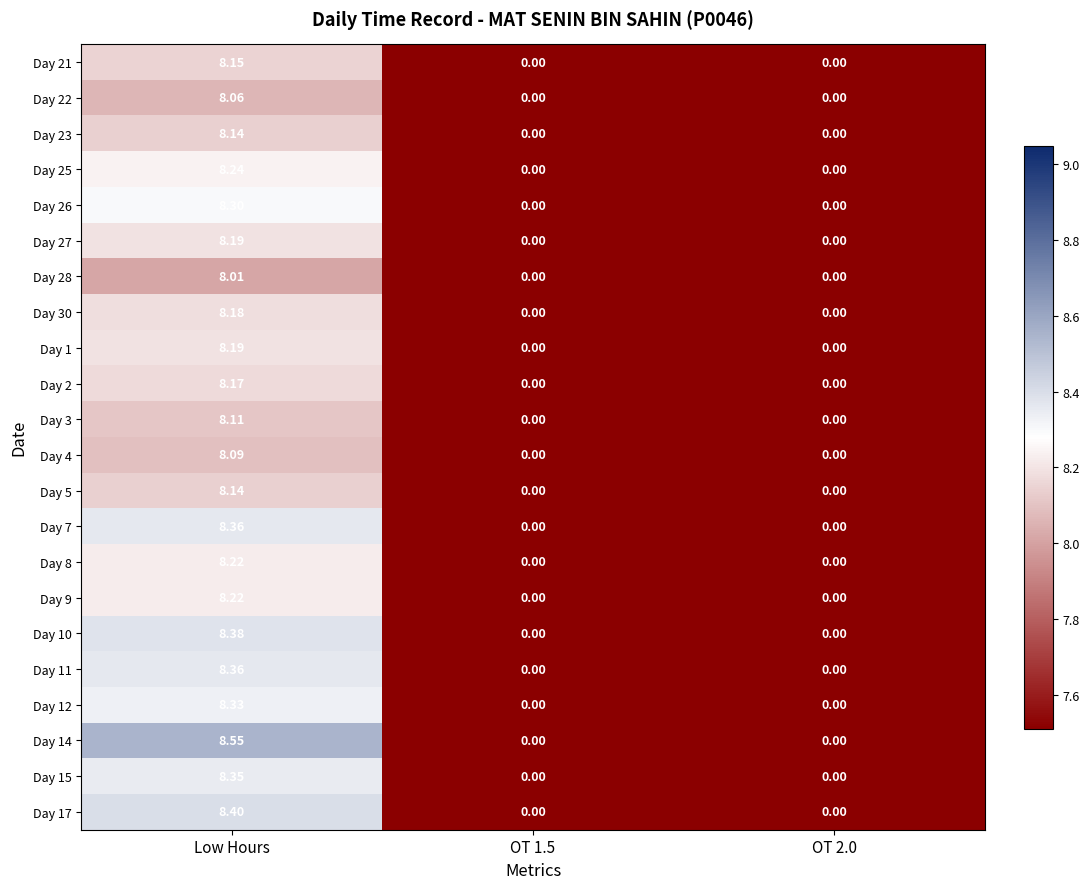

At how many categories does at least one series exceed 4?

1